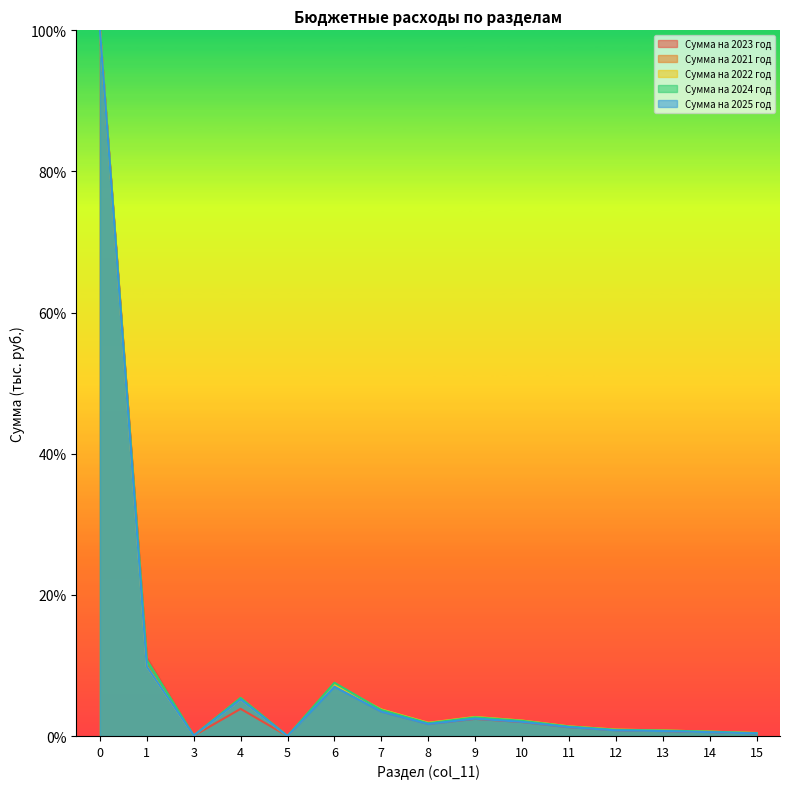

At which label is Сумма на 2024 год closest to 0?

5